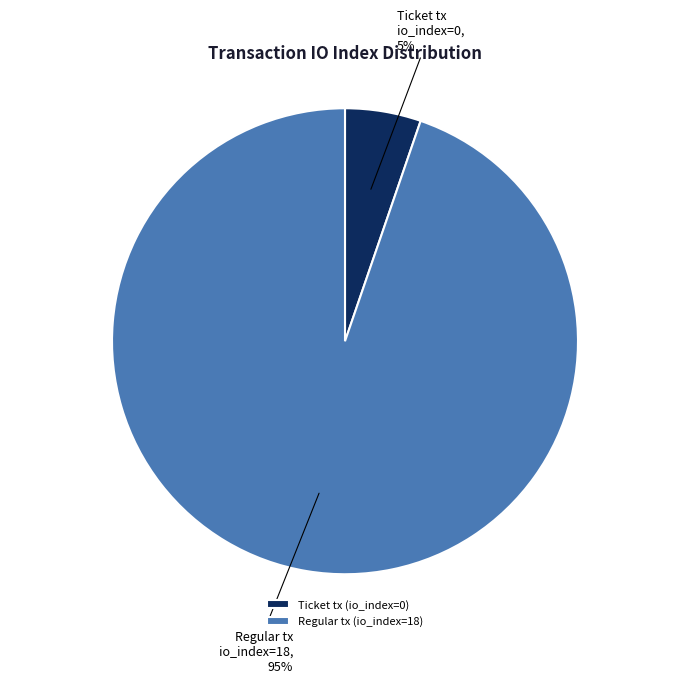

Which slice is the smallest?

Ticket tx (io_index=0)